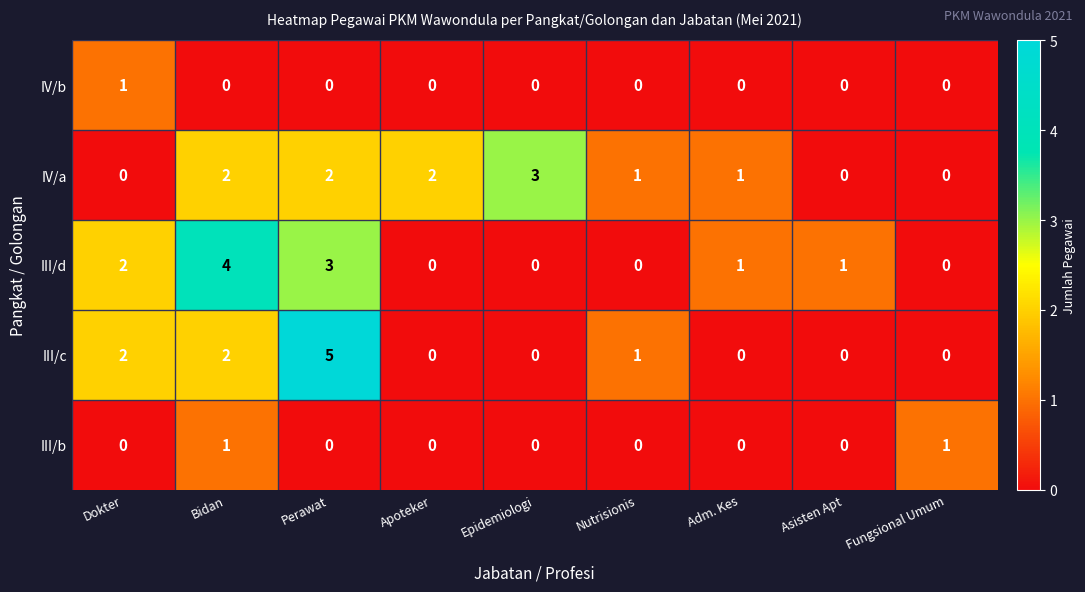

What is the difference between the maximum and minimum values in the III/c series?

5